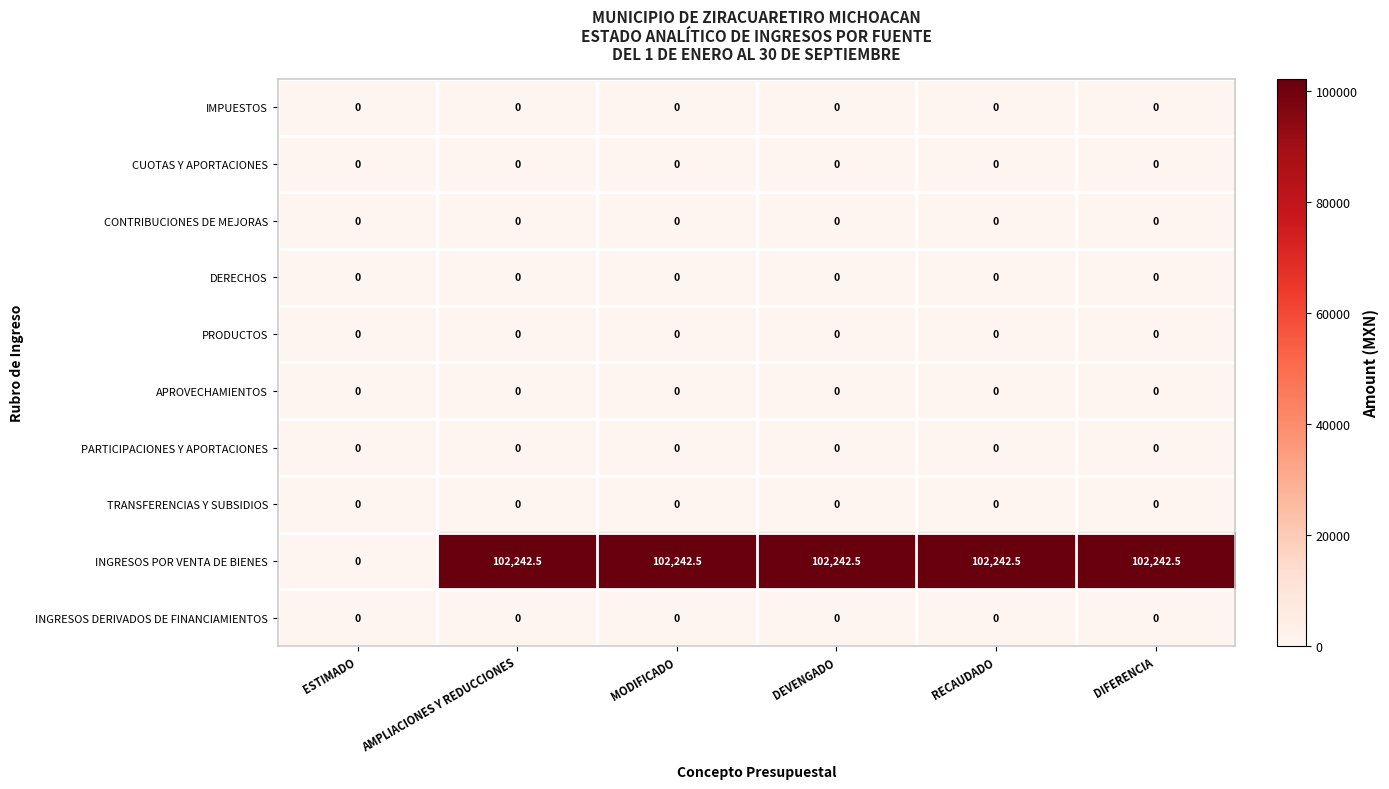

True or false: IMPUESTOS has a value of 0.0 at RECAUDADO.

True